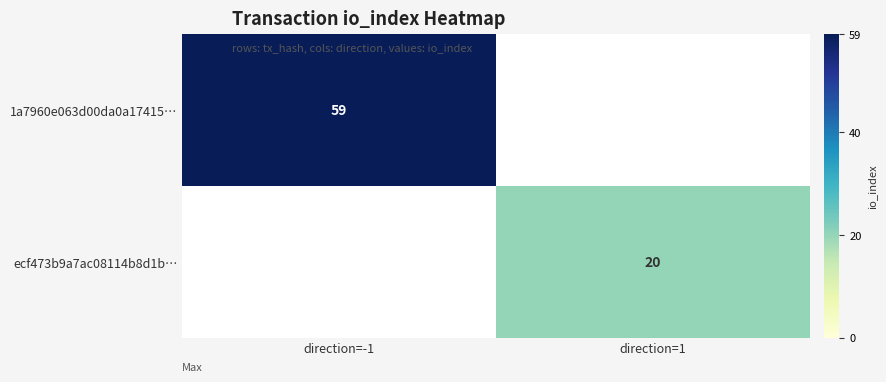

What is the maximum value shown in the chart?

59